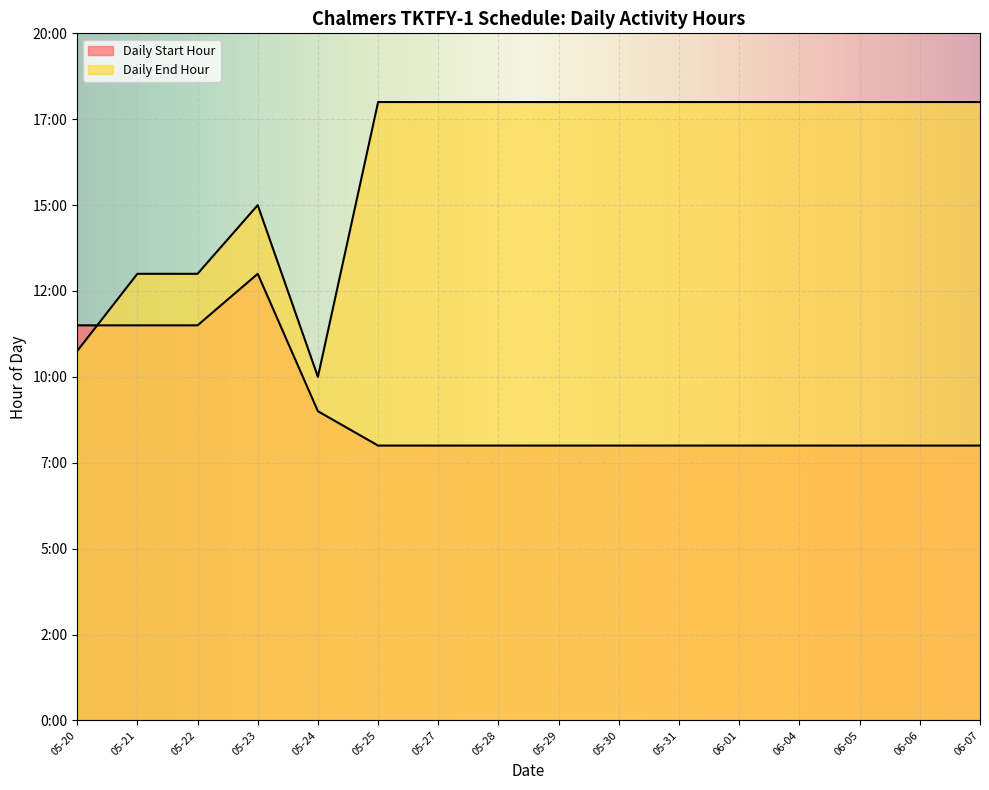

How many lines are shown in the chart?

2